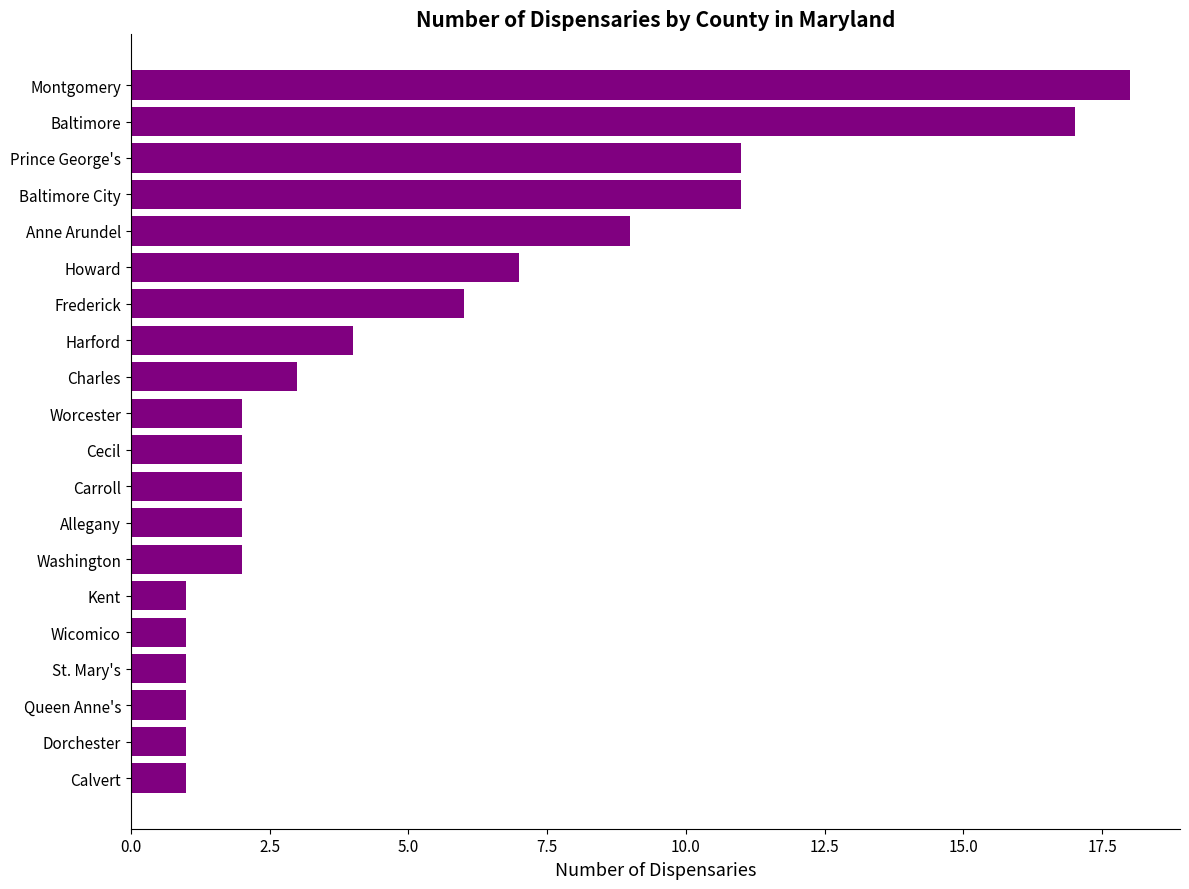

What is the change in value from St. Mary's to Baltimore City?

+10